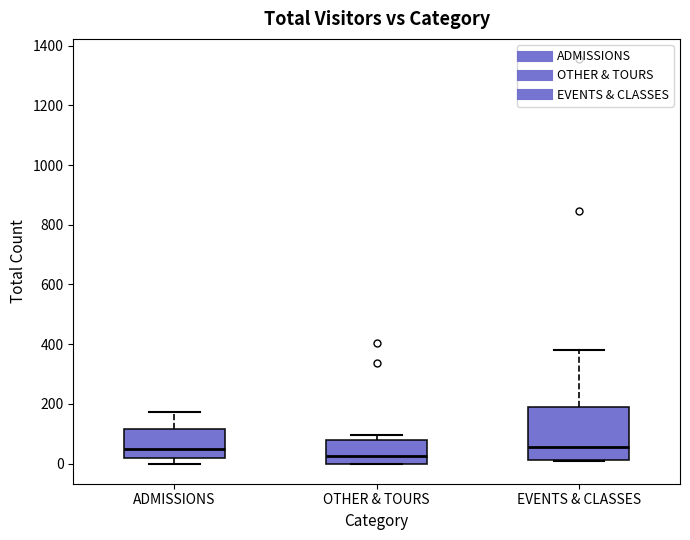

Reading left to right, transcribe this box plot: for each box, give where its median line is, the range the box spans, and where its two whiskers end, as read against the y-axis. The values are not printed on the chart, so give them approximately, as read against the axis.

ADMISSIONS: median 40, box 20 to 120, whiskers 0 to 180
OTHER & TOURS: median 20, box 0 to 80, whiskers 0 to 100
EVENTS & CLASSES: median 60, box 20 to 180, whiskers 0 to 380